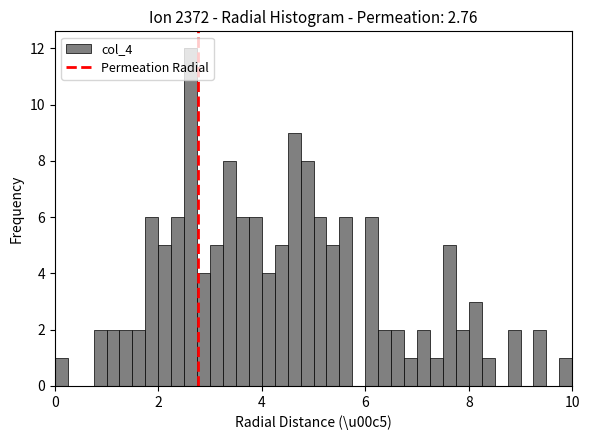

Read against the x-axis, roughly where is the centre of the tallest bar?

2.6